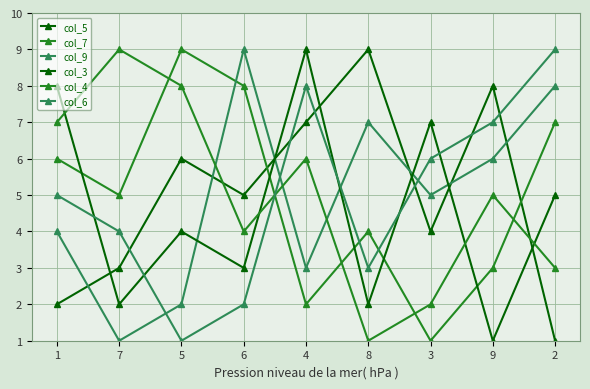

Which category has the lowest value across all series?

2